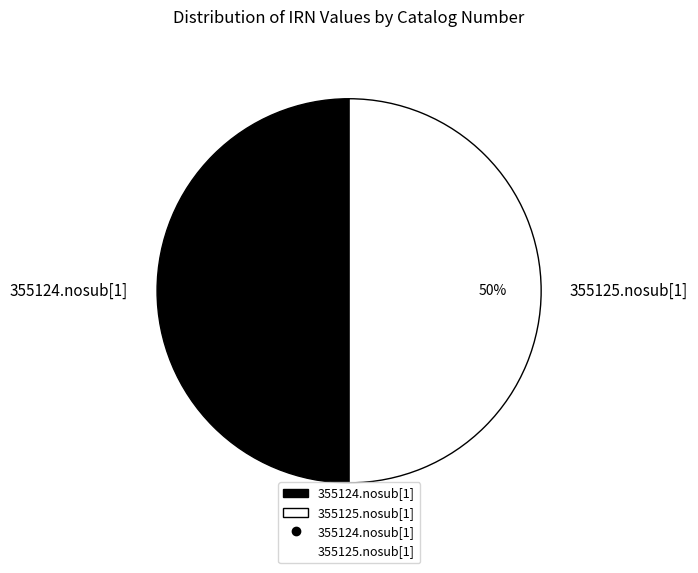

How many slices are in this pie chart?

2